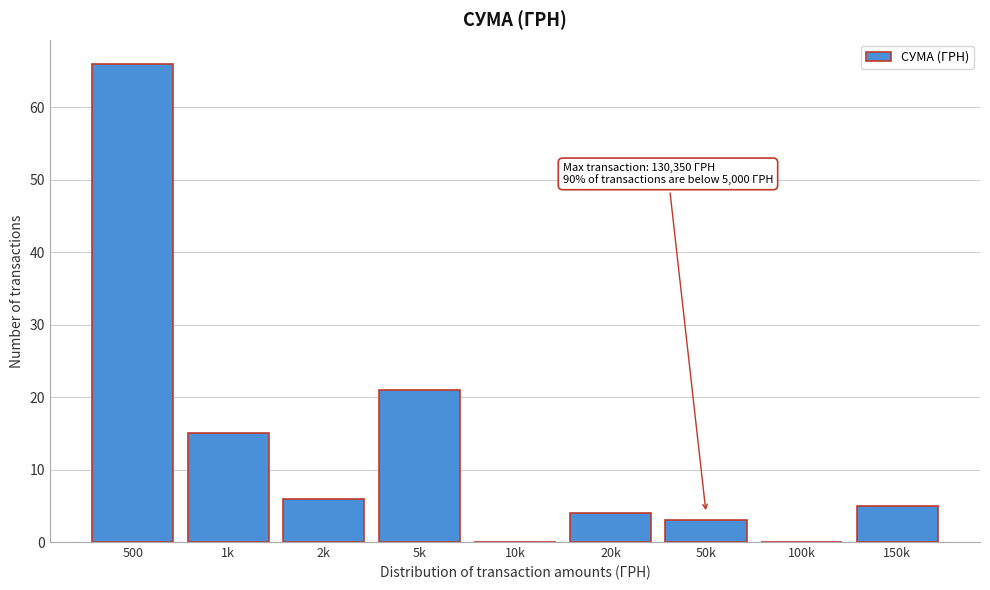

Reading right to left, what are all the values shown in this chart?

150k=5	100k=0	50k=3	20k=4	10k=0	5k=21	2k=6	1k=15	500=66